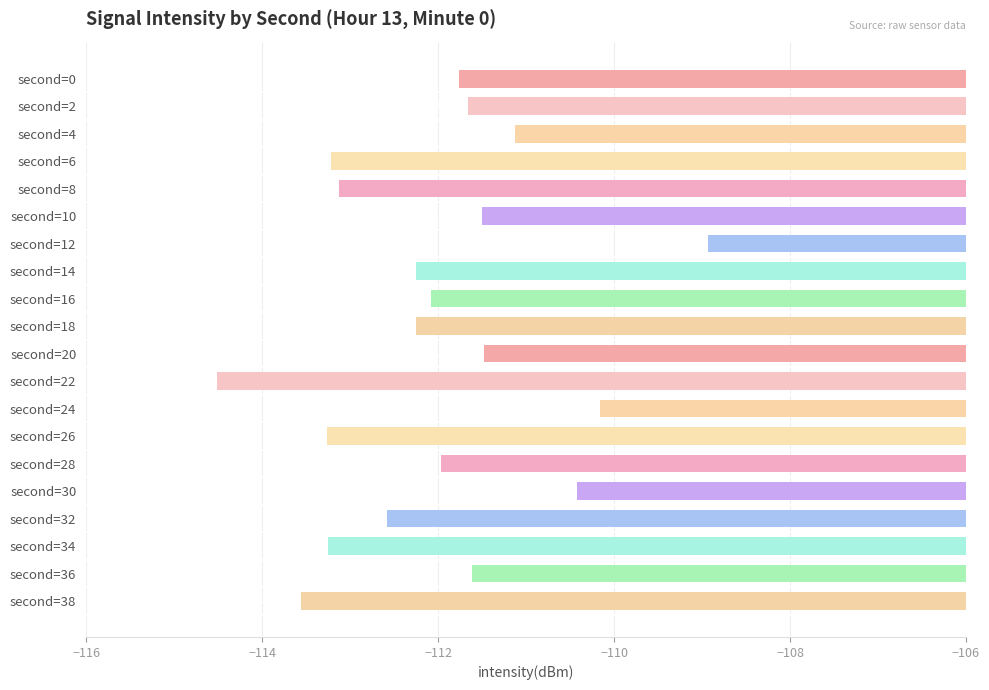

What is the sum of the values at second=10 and second=20?

-223.0